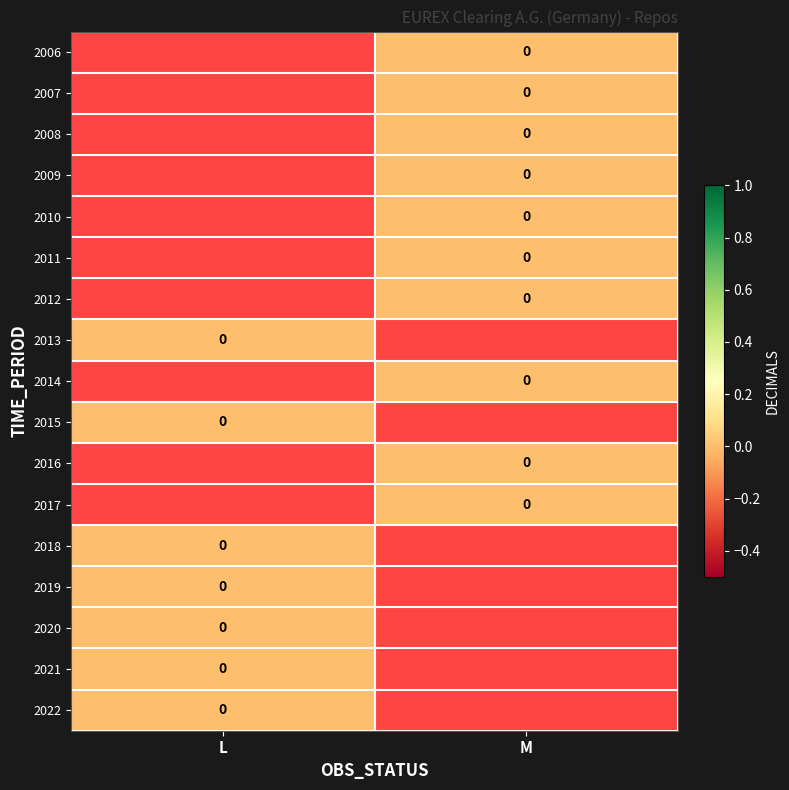

The 2017 series shows 0 at M. True or false?

True